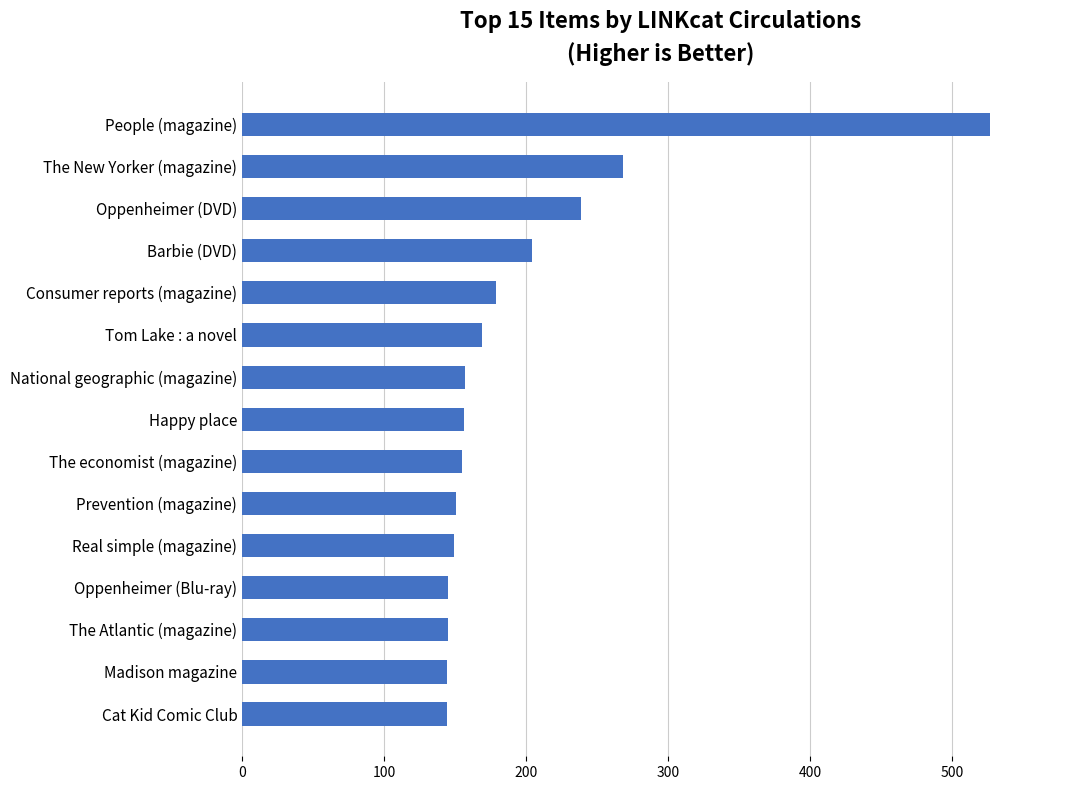

Which has a higher value, National geographic (magazine) or Oppenheimer (DVD)?

Oppenheimer (DVD)